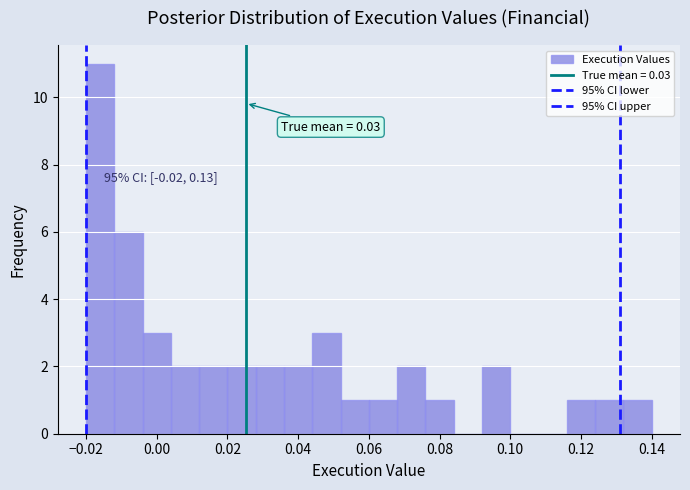

Over which range of the x-axis is the bar tallest?

-0.020 to -0.012